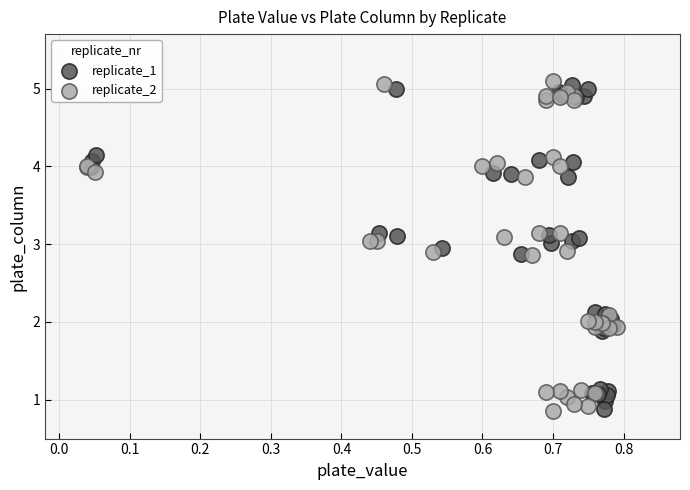

What are all the series names shown in the legend?

replicate_1, replicate_2